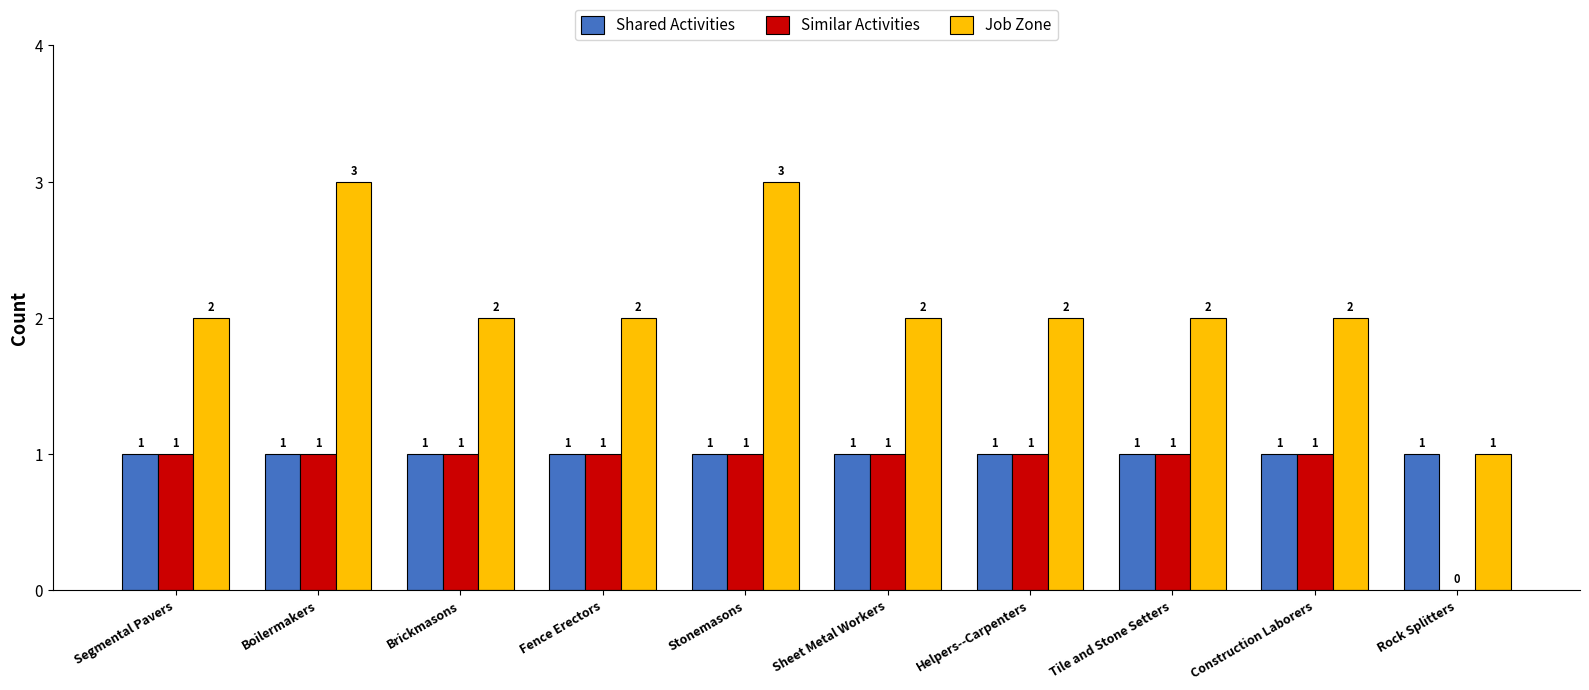

What is the total value across all series at Brickmasons?

4